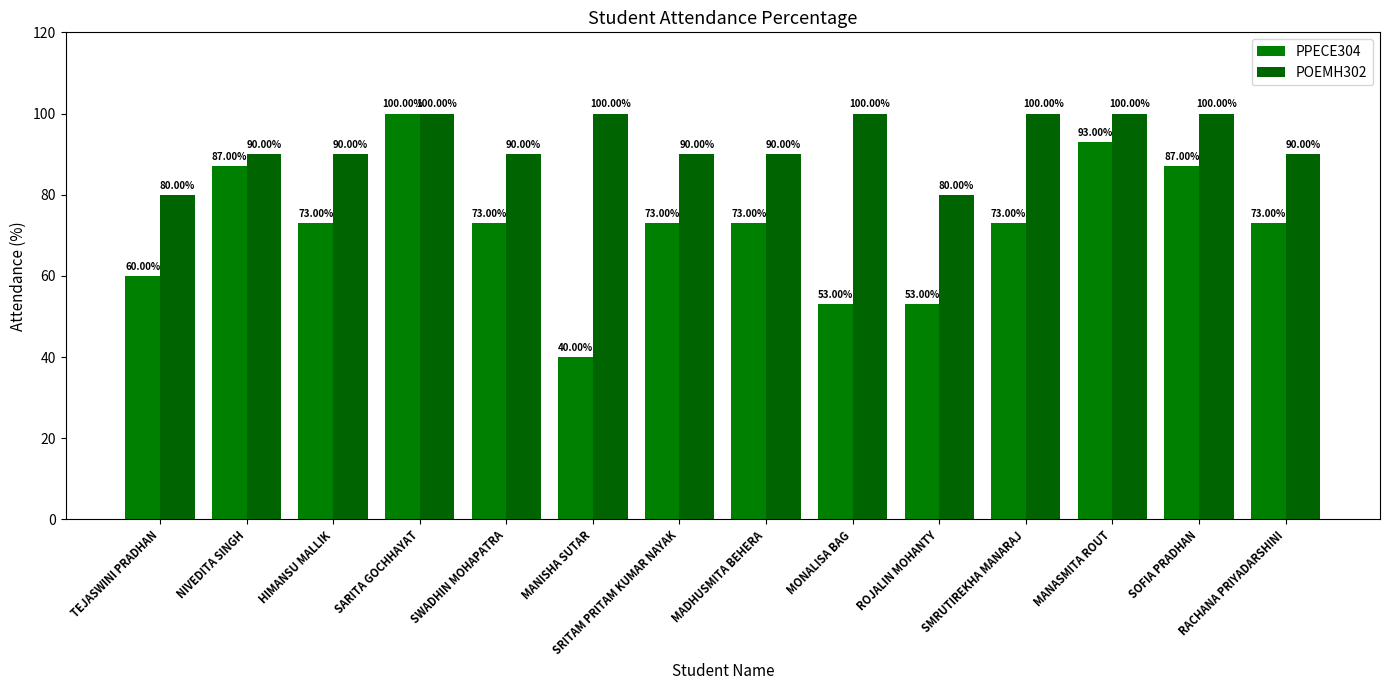

List the labels in order of POEMH302 value, smallest first.

TEJASWINI PRADHAN, ROJALIN MOHANTY, NIVEDITA SINGH, HIMANSU MALLIK, SWADHIN MOHAPATRA, SRITAM PRITAM KUMAR NAYAK, MADHUSMITA BEHERA, RACHANA PRIYADARSHINI, SARITA GOCHHAYAT, MANISHA SUTAR, MONALISA BAG, SMRUTIREKHA MANARAJ, MANASMITA ROUT, SOFIA PRADHAN